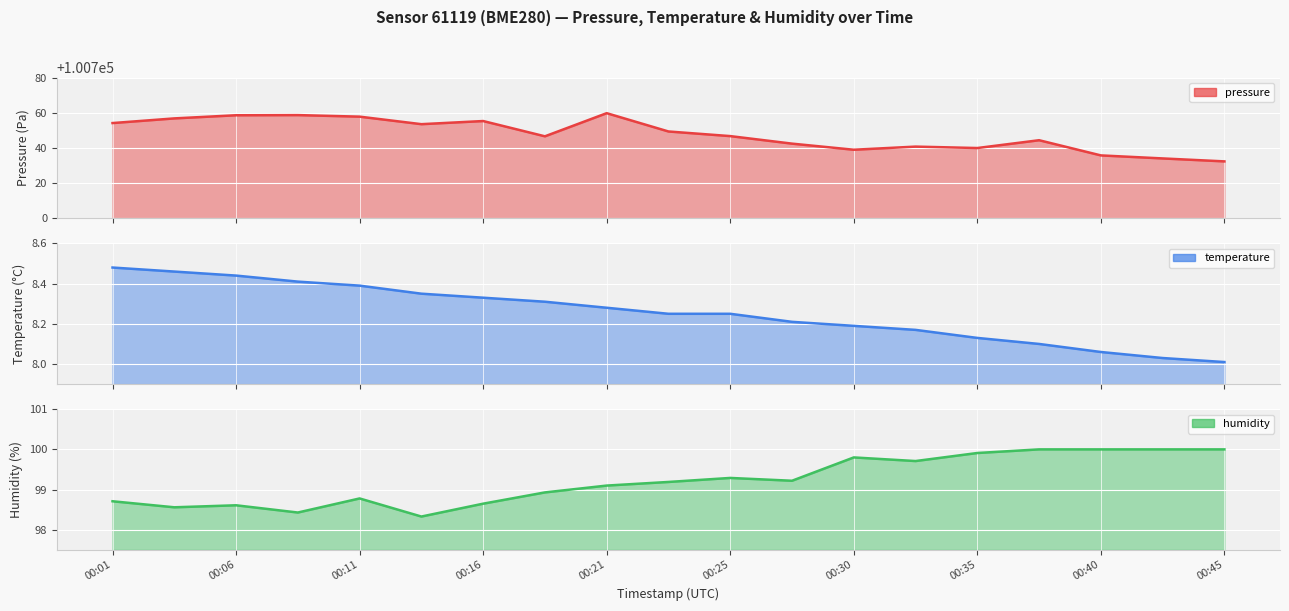

At which category does the chart reach its peak across all series?

00:21